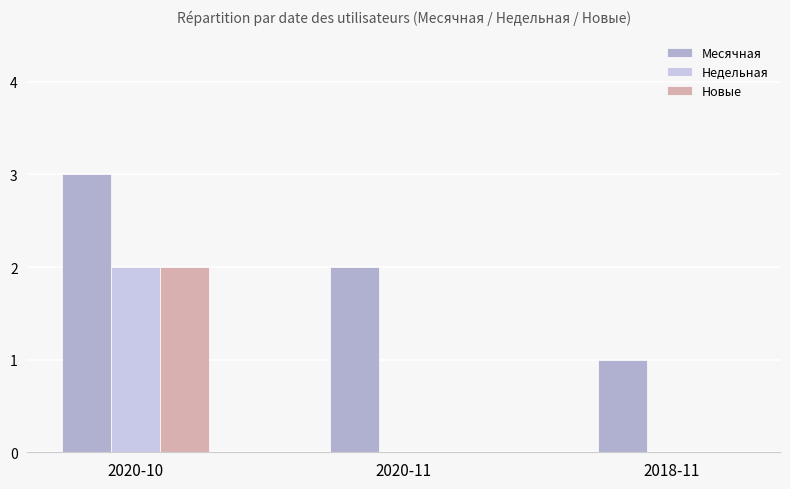

At which category is the sum across all series the highest?

2020-10